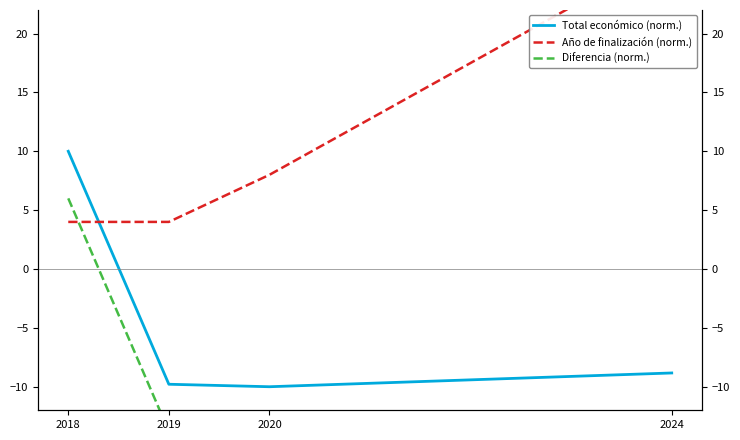

At which category does Total económico (norm.) reach its first local valley?

2020